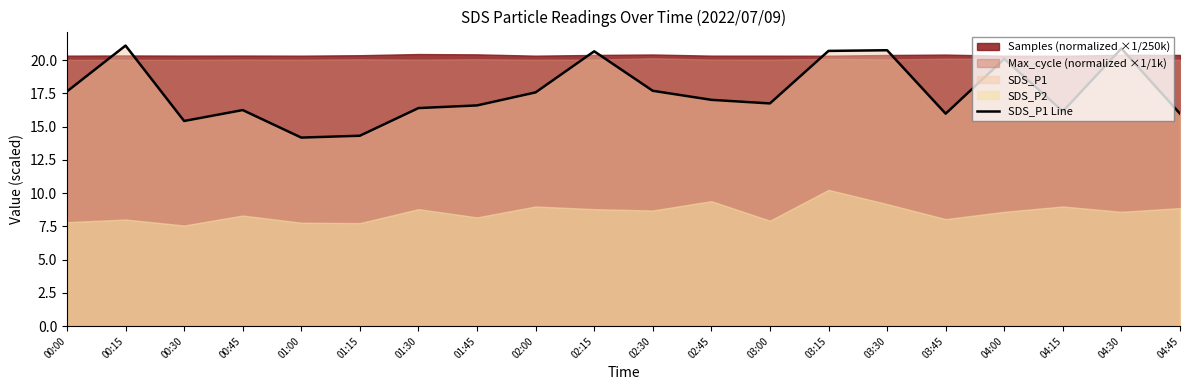

The chart shows a value of 16.8 at 03:00. True or false?

True